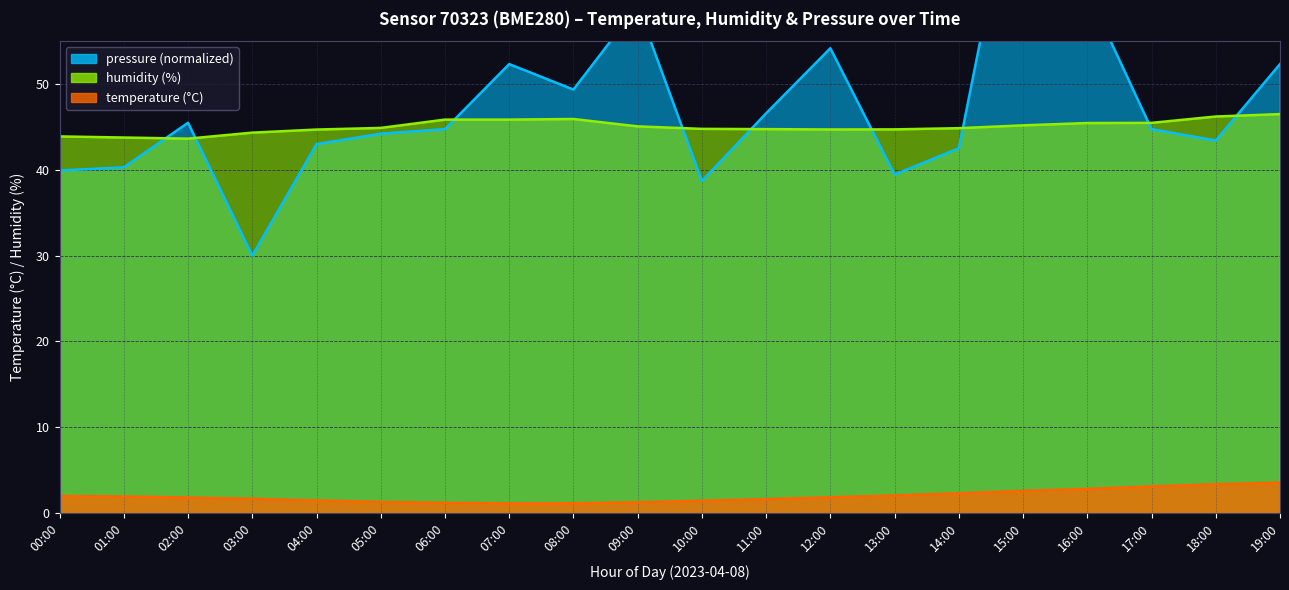

How many interior local peaks does the humidity series have?

1